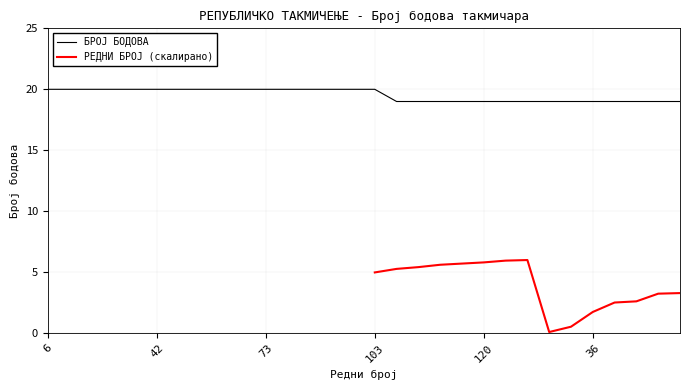

Count the values in the range 19 to 20.

30